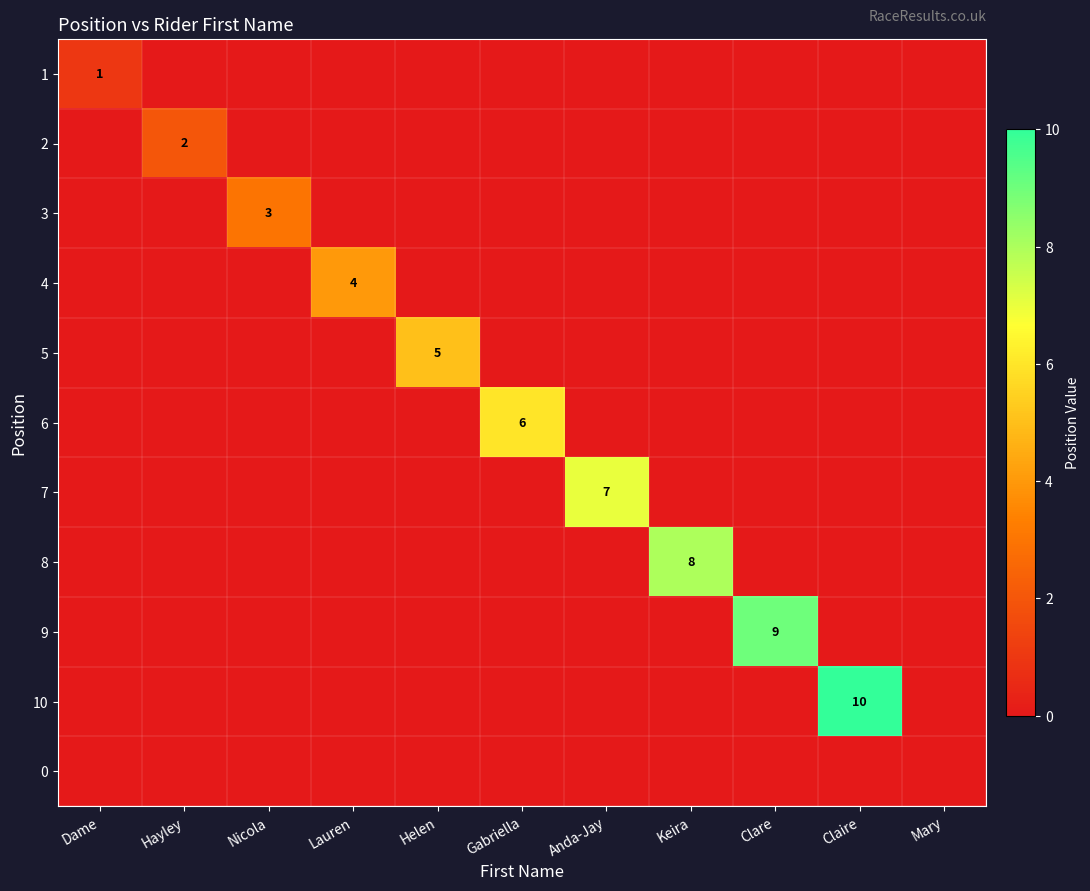

What is the total value across all series at Dame?

1